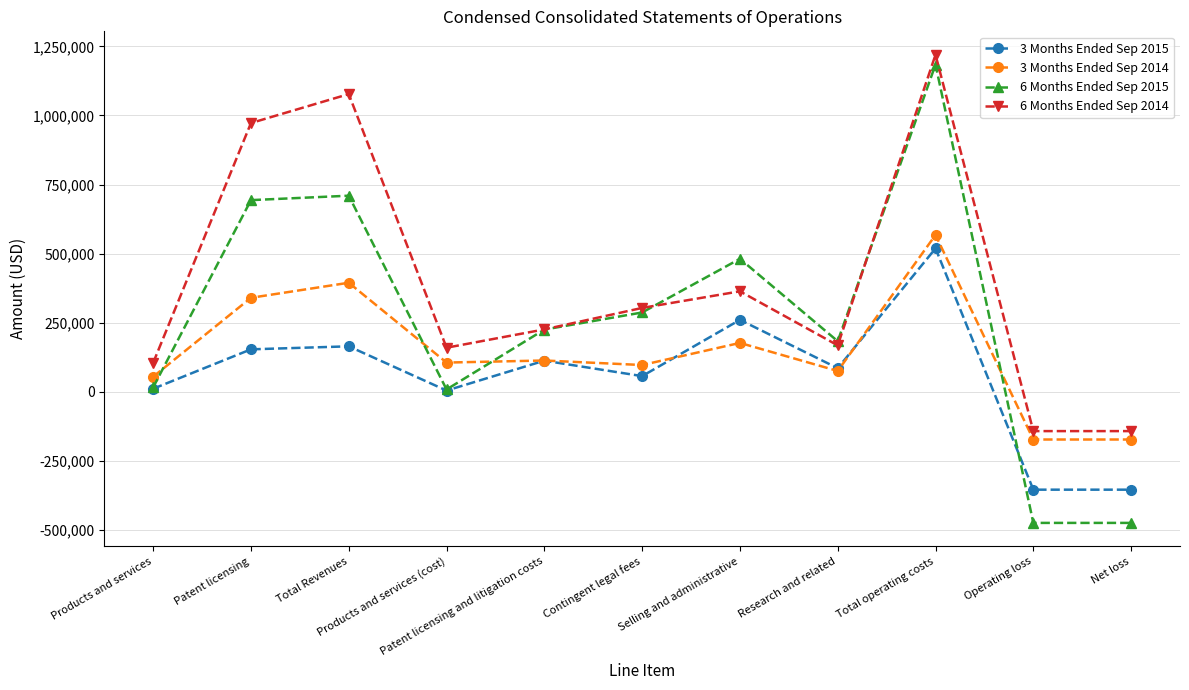

What is the label of the 9th point from the right?

Total Revenues